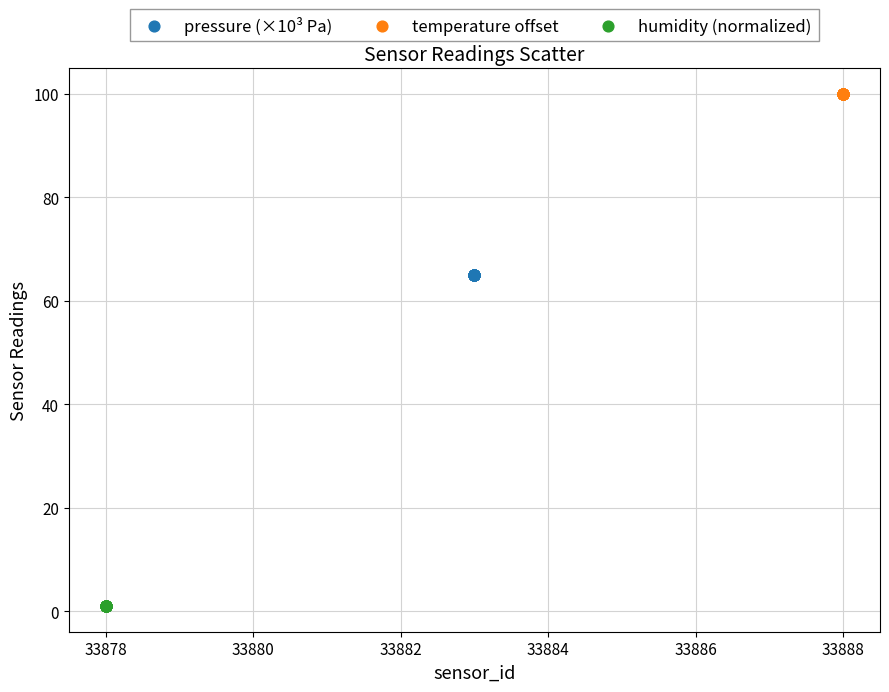

Which series reaches the maximum Y coordinate?

temperature offset